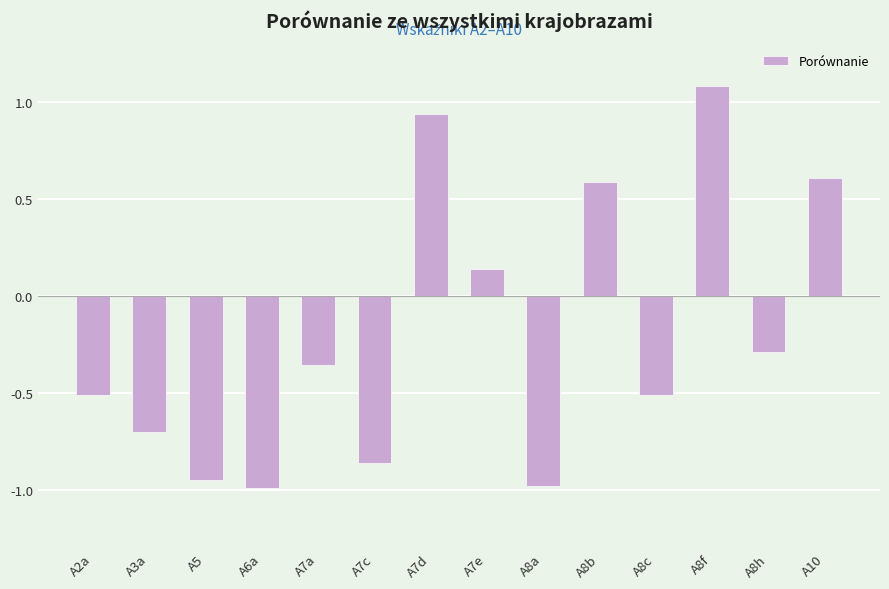

What is the difference between the values at A8c and A8f?

1.6